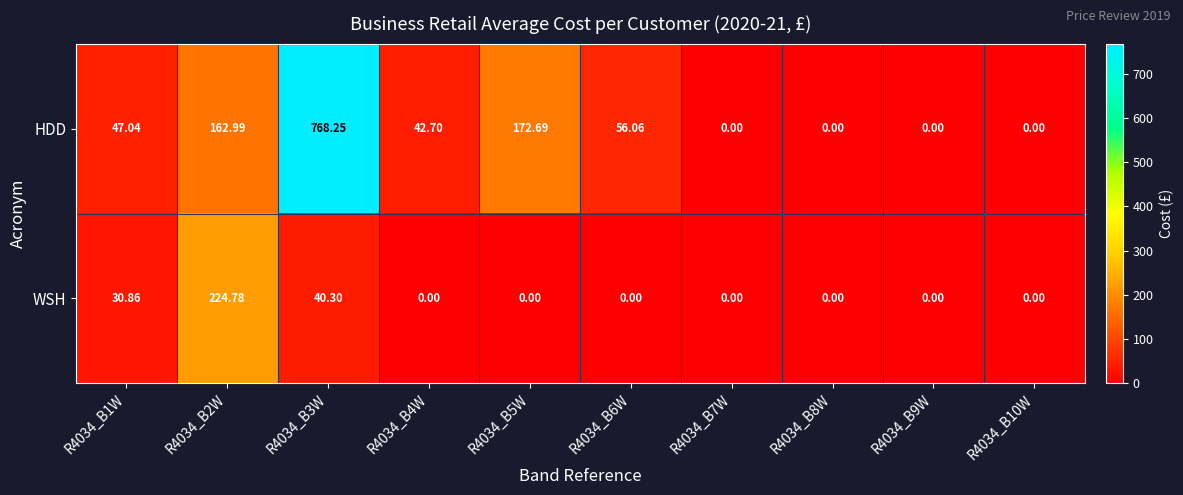

At which category does the chart reach its peak across all series?

R4034_B3W